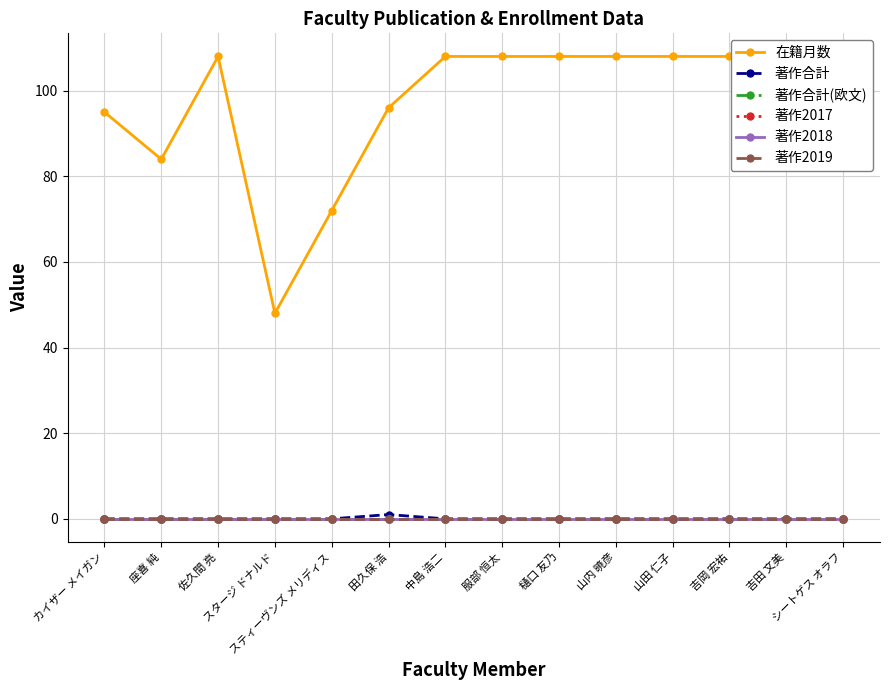

Rank the series at 山内 暁彦 from lowest to highest value.

著作合計, 著作合計(欧文), 著作2017, 著作2018, 著作2019, 在籍月数